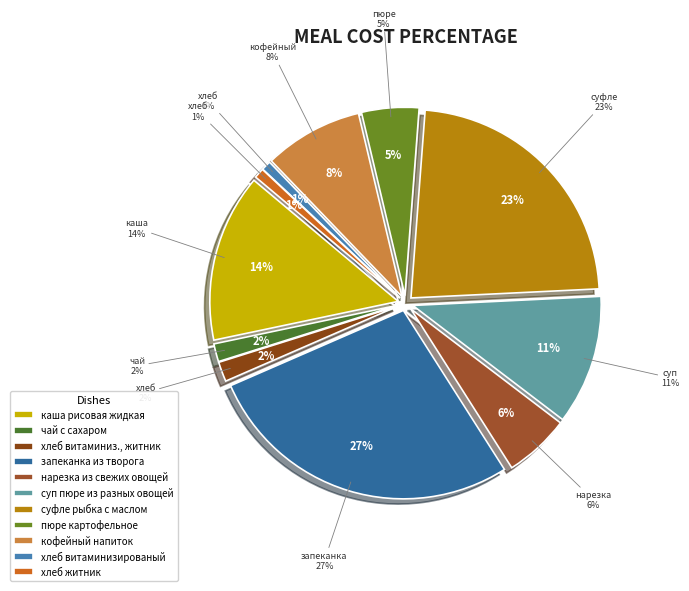

Count the number of slices in the pie.

11